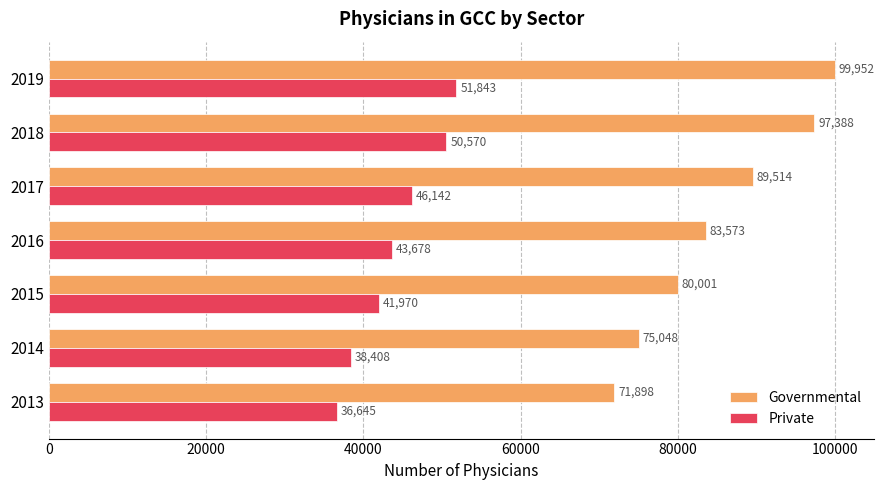

At how many categories does at least one series exceed 82557?

4